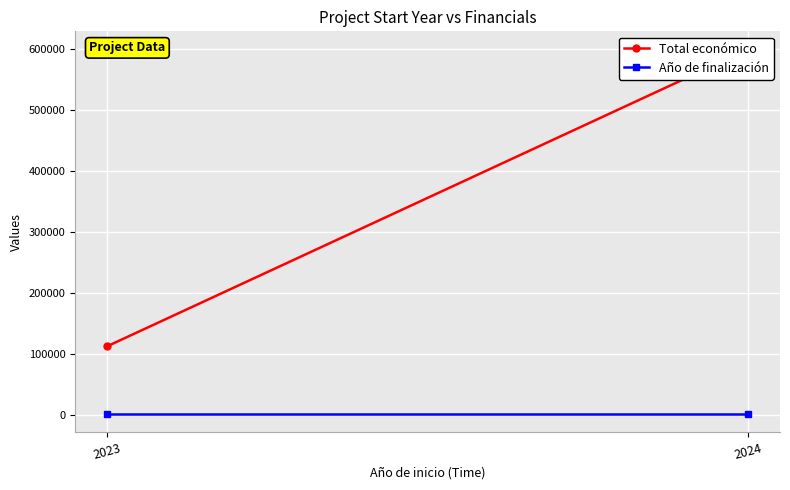

At which category is the sum across all series the highest?

2024